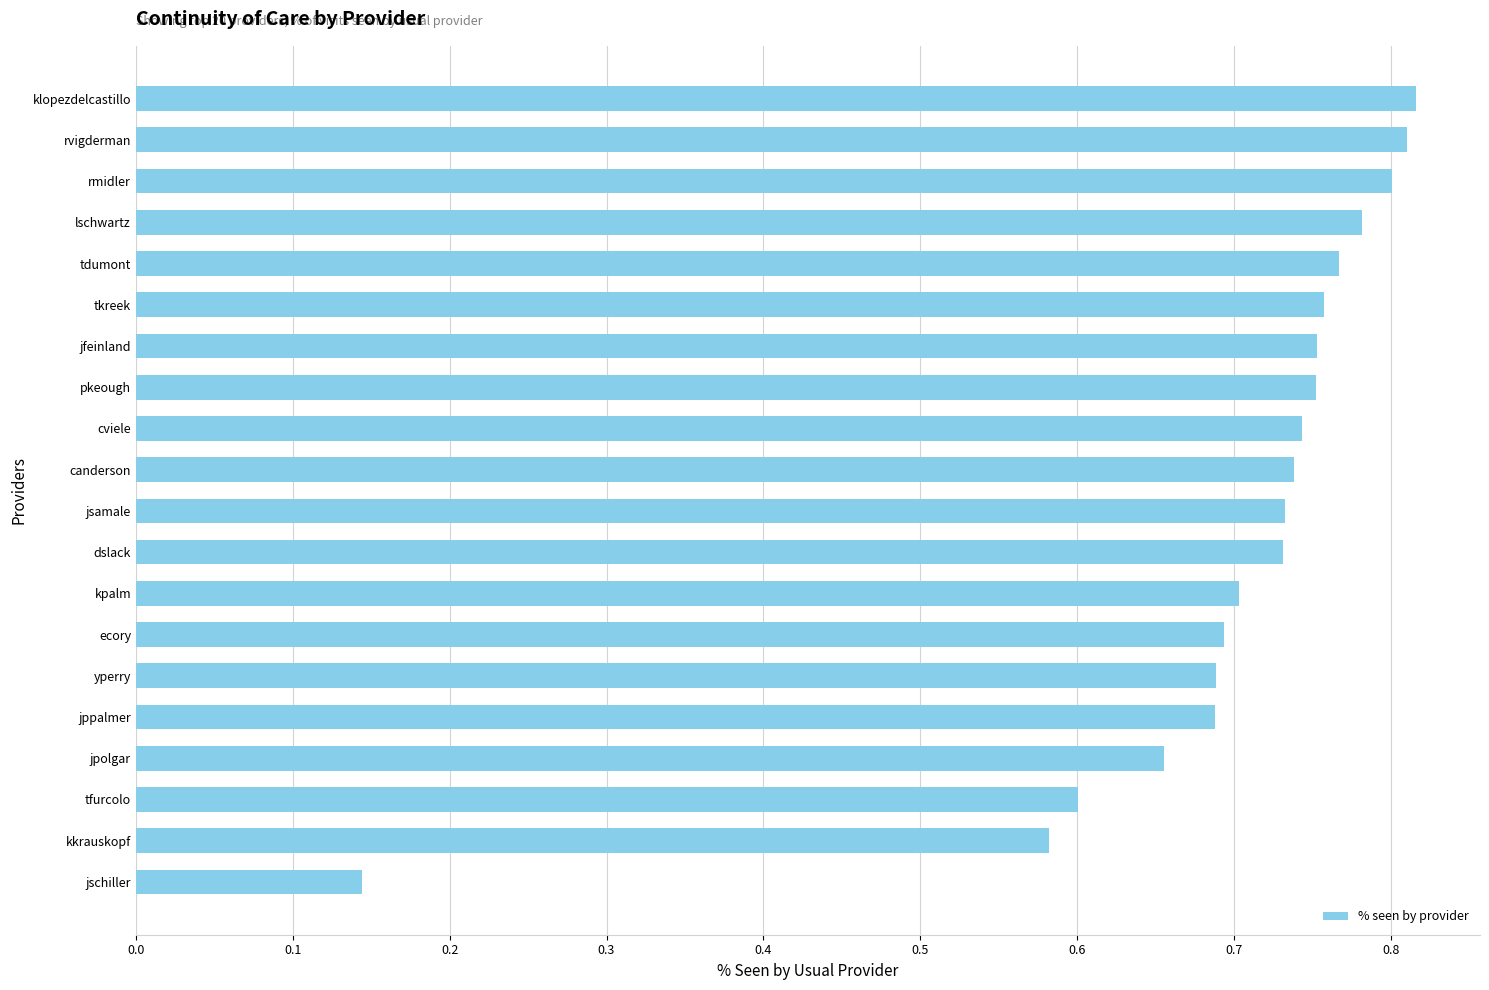

What is the sum of all values?

13.9